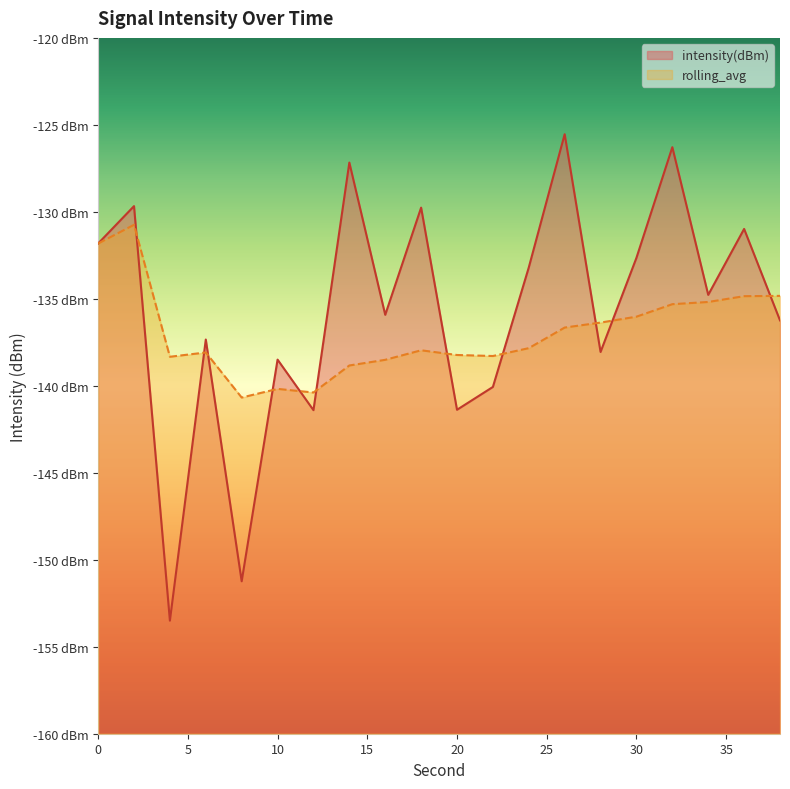

At how many categories does at least one series exceed -140?

18